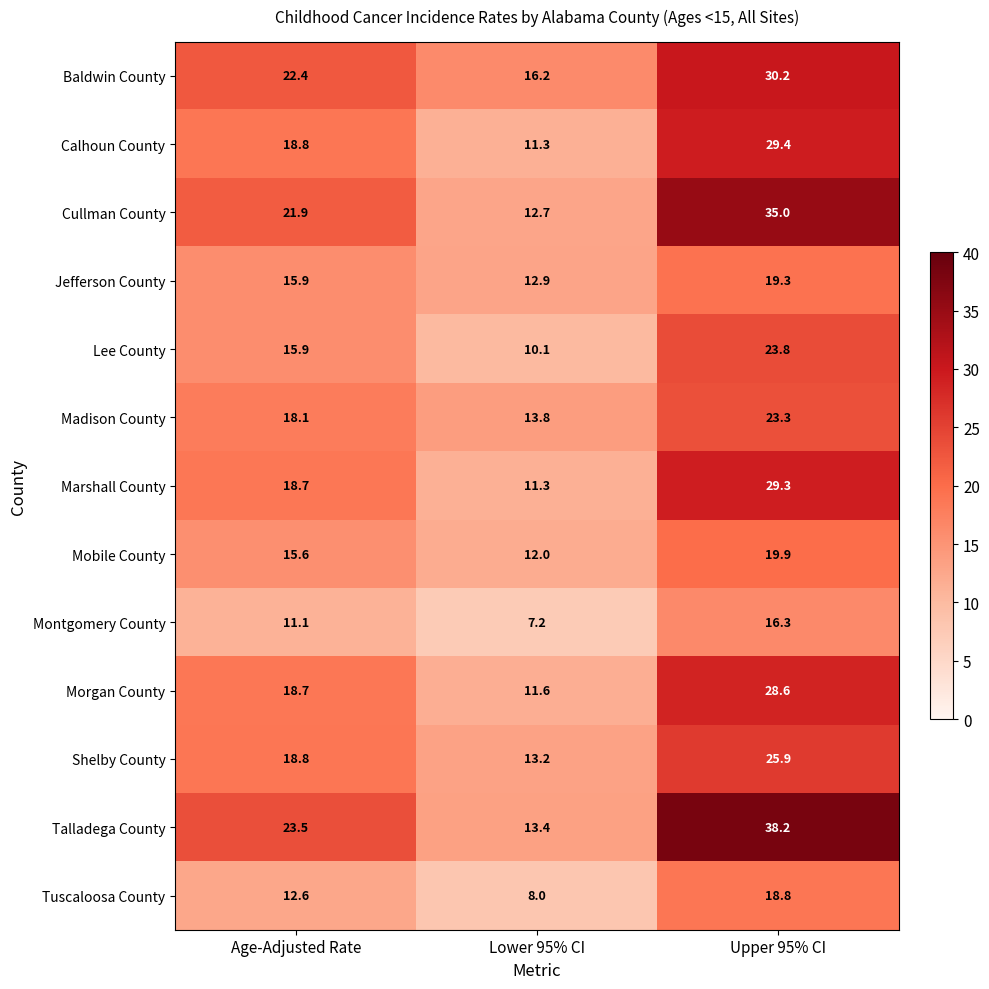

Which label corresponds to the largest value in the chart?

Upper 95% CI